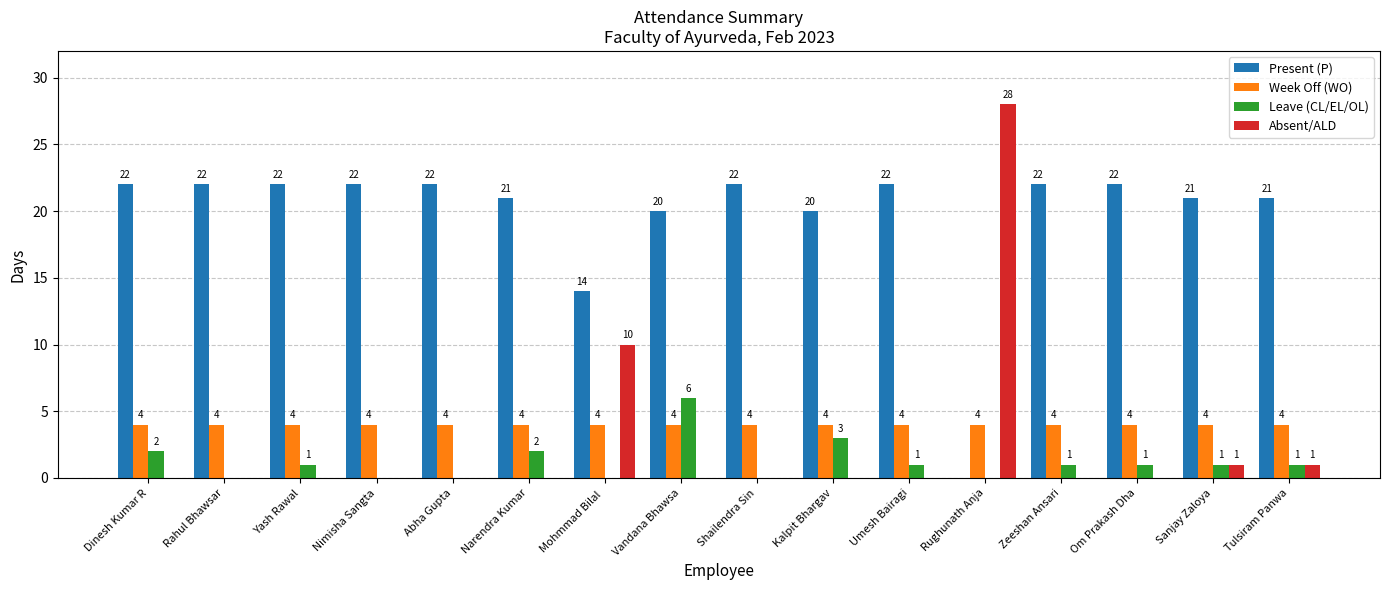

Does the chart contain stacked bars?

No